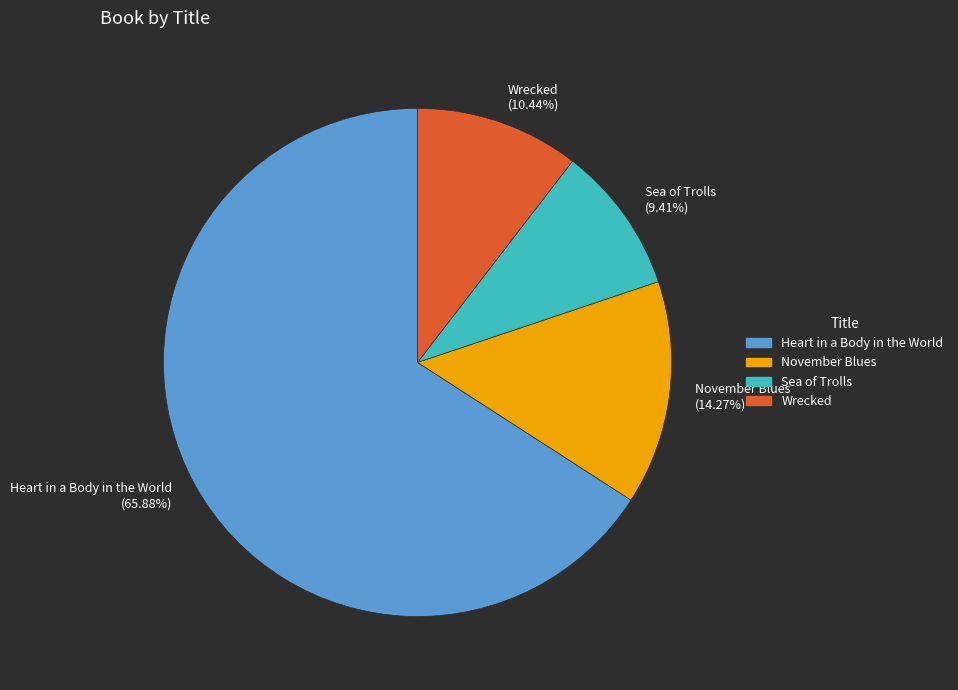

Is it true that Wrecked is 23% of the pie?

False